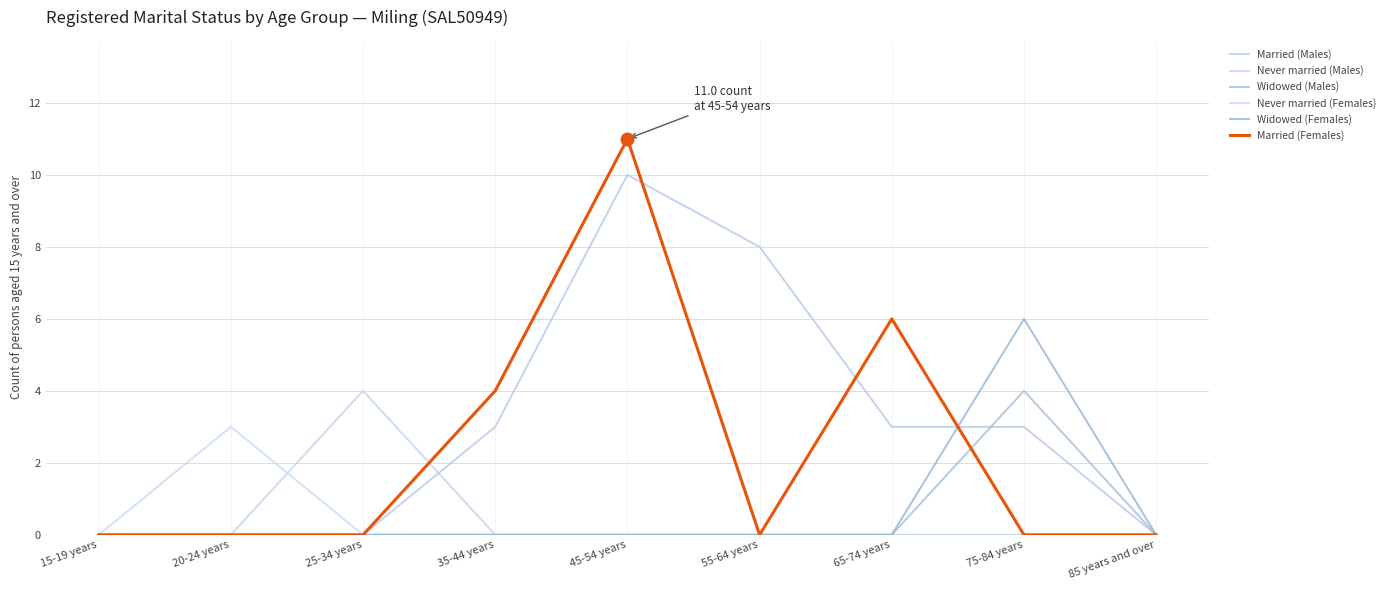

Is the value of Widowed (Females) at 65-74 years greater than the value of Never married (Males) at 65-74 years?

No